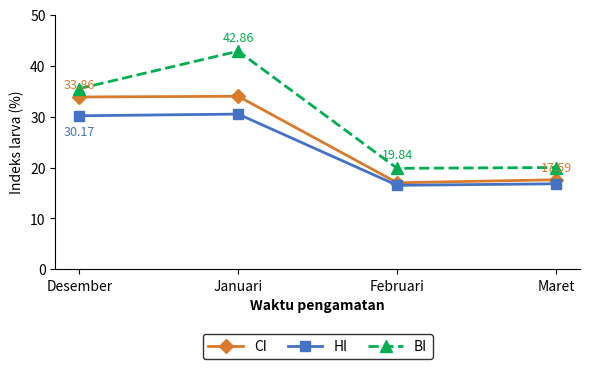

What is the smallest value displayed?

16.5